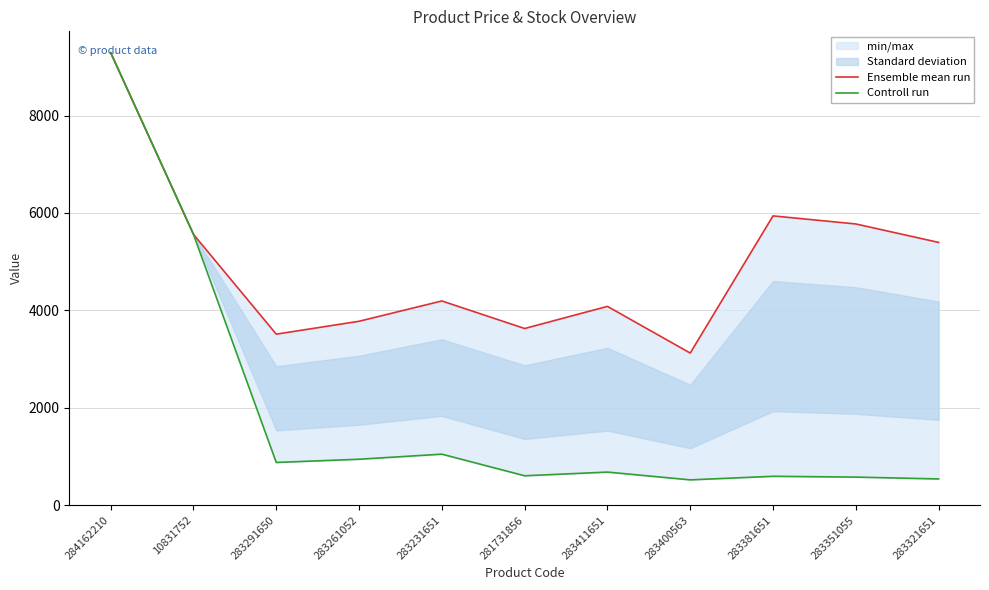

True or false: Ensemble mean run has more than 2 interior local peaks.

True